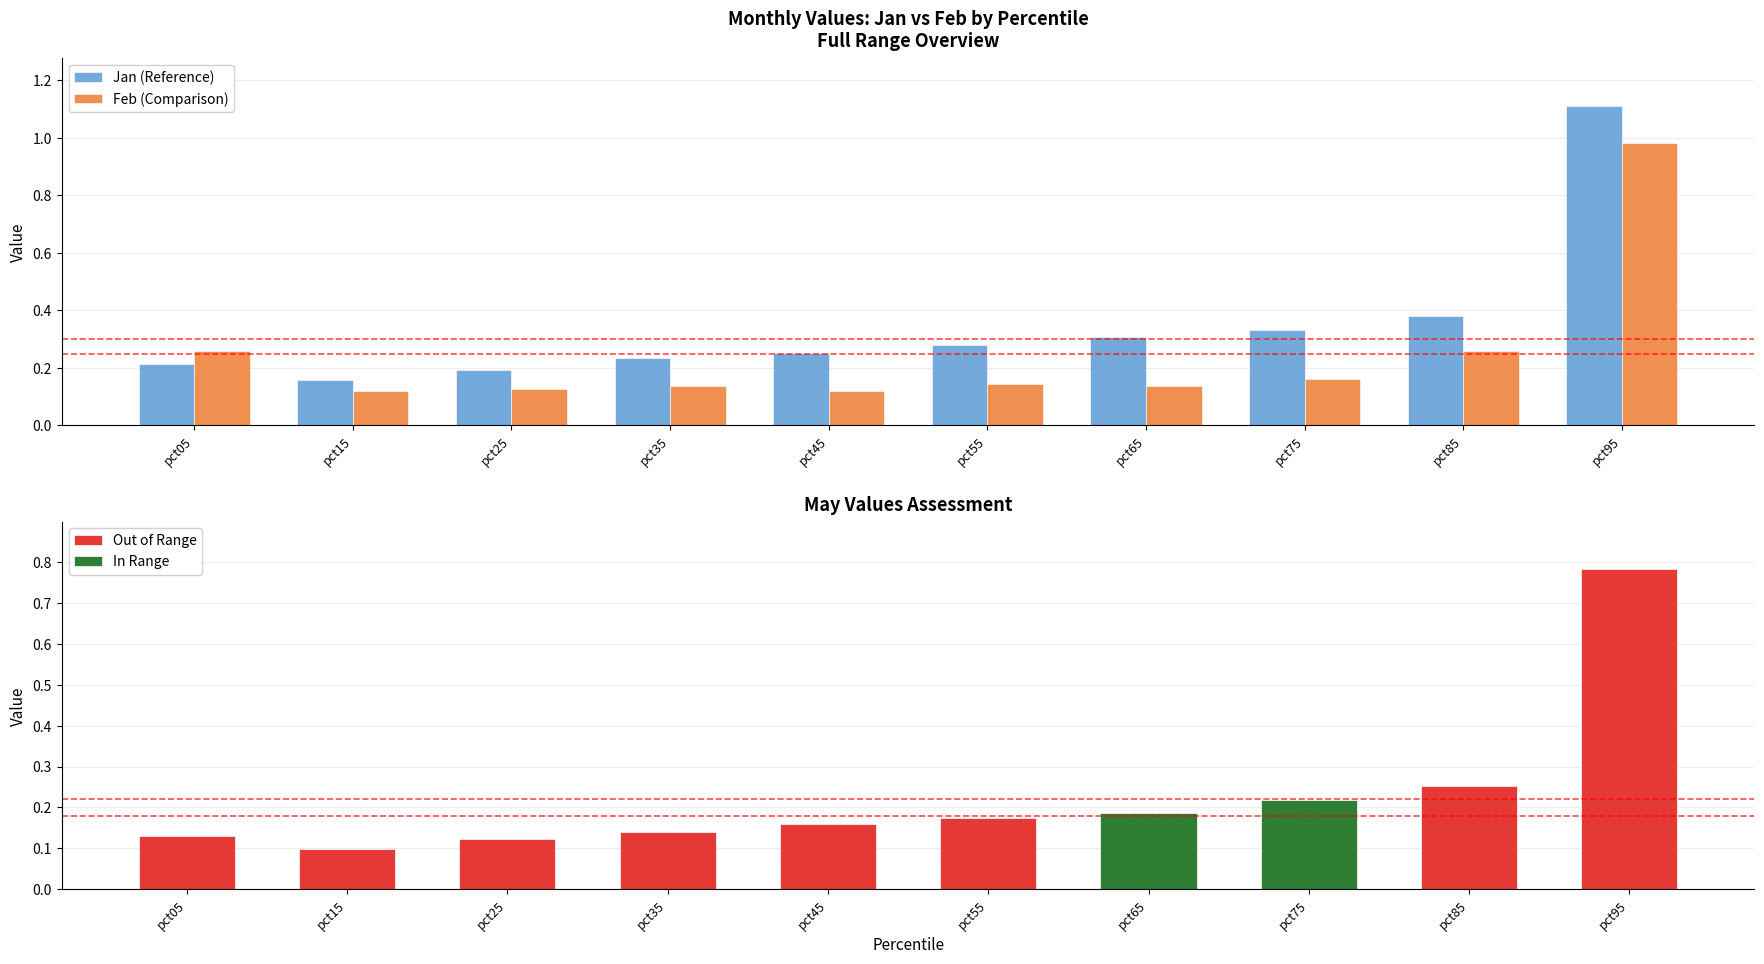

What is the difference between the highest and lowest values at pct25?

0.1